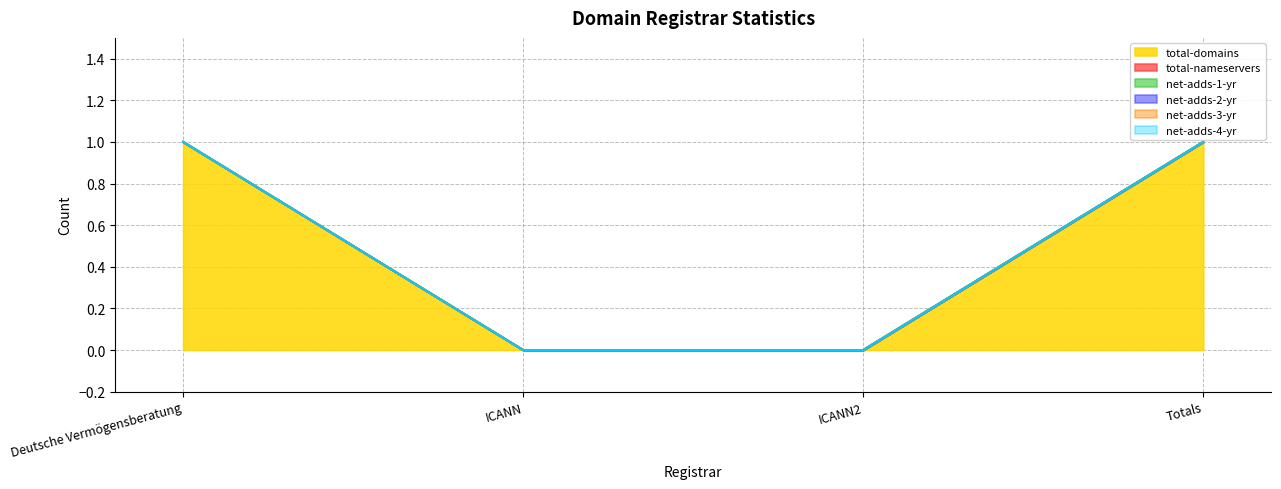

Between Deutsche Vermögensberatung and ICANN2, which series saw the biggest shift?

total-domains